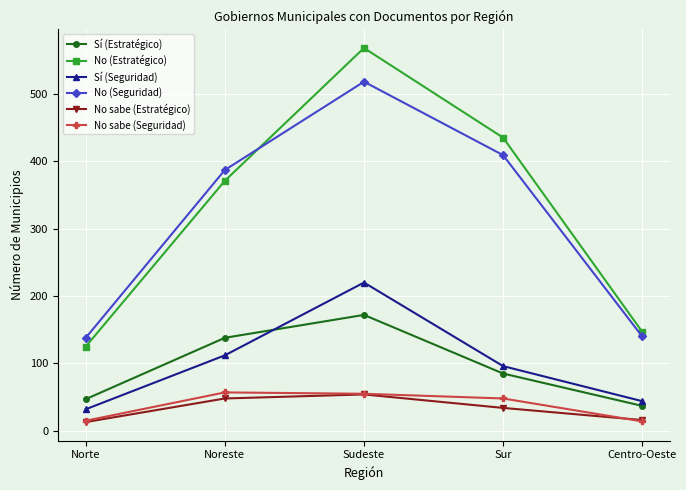

How many series are shown in this chart?

6